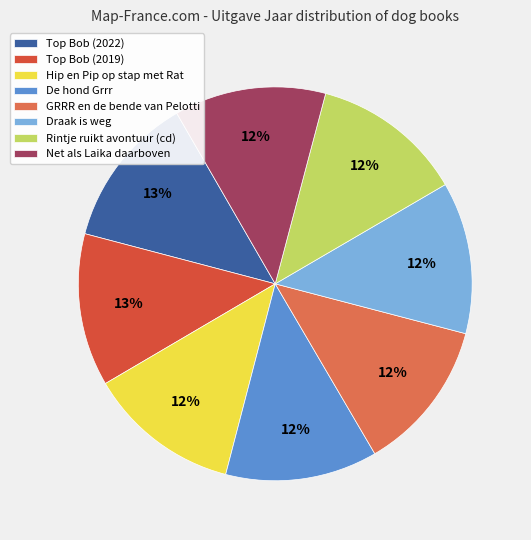

True or false: Draak is weg accounts for 21% of the total.

False